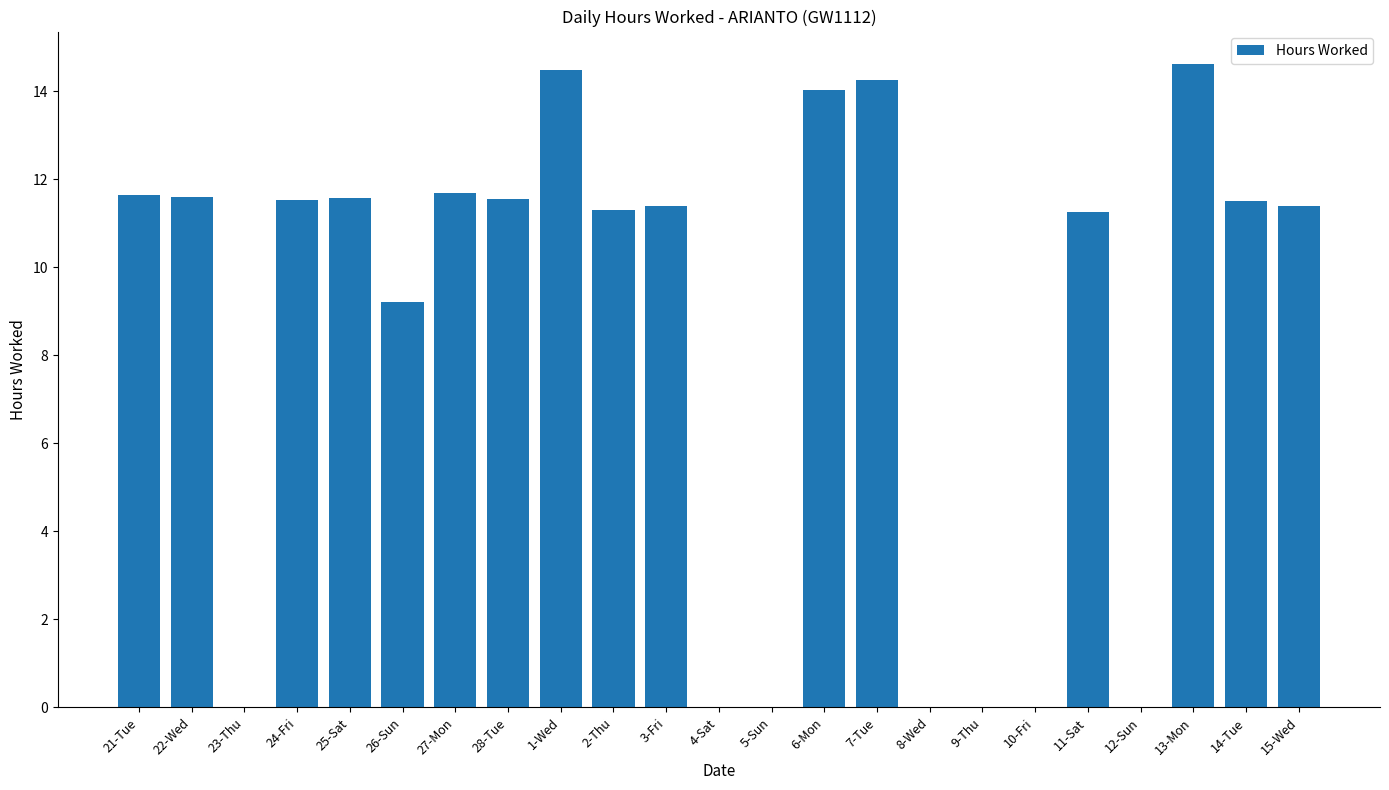

What is the maximum value shown in the chart?

14.6